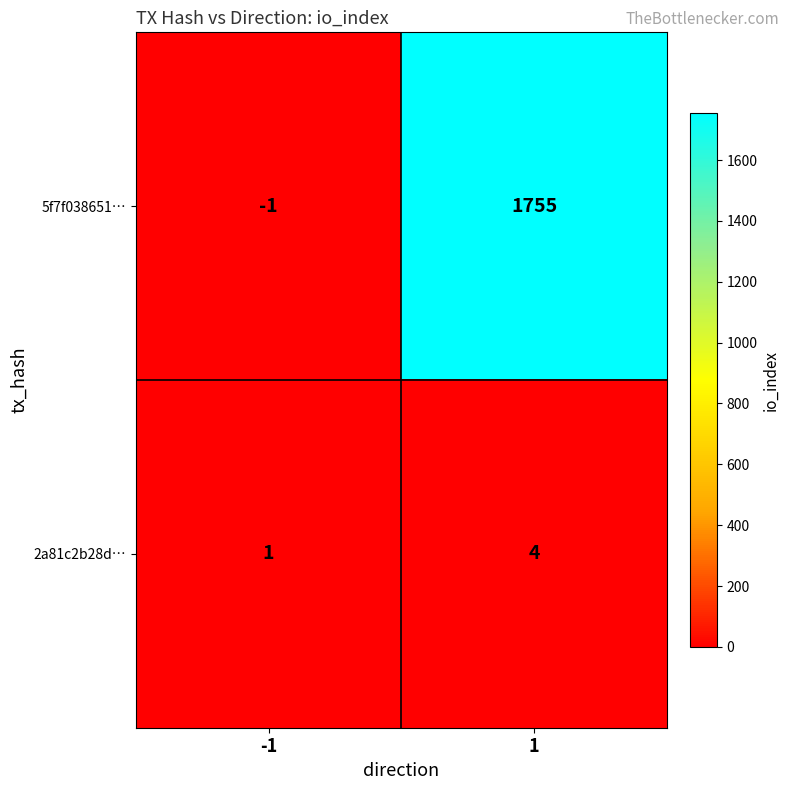

List the series in order of their peak value, lowest first.

2a81c2b28d…, 5f7f038651…